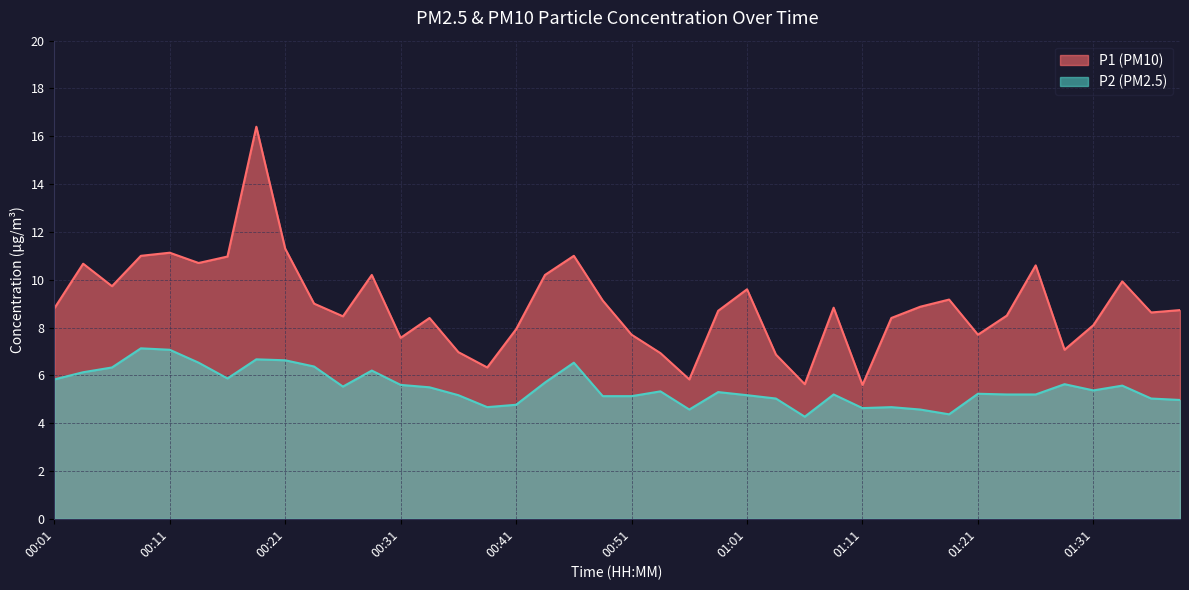

At which category does P1 reach its first local valley?

00:06